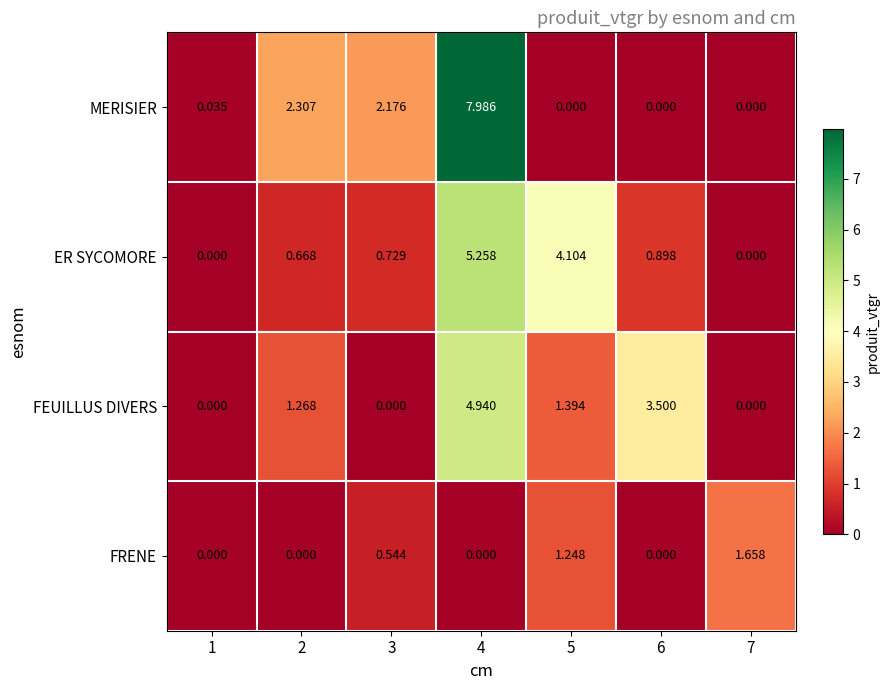

Which label corresponds to the largest value in the chart?

4